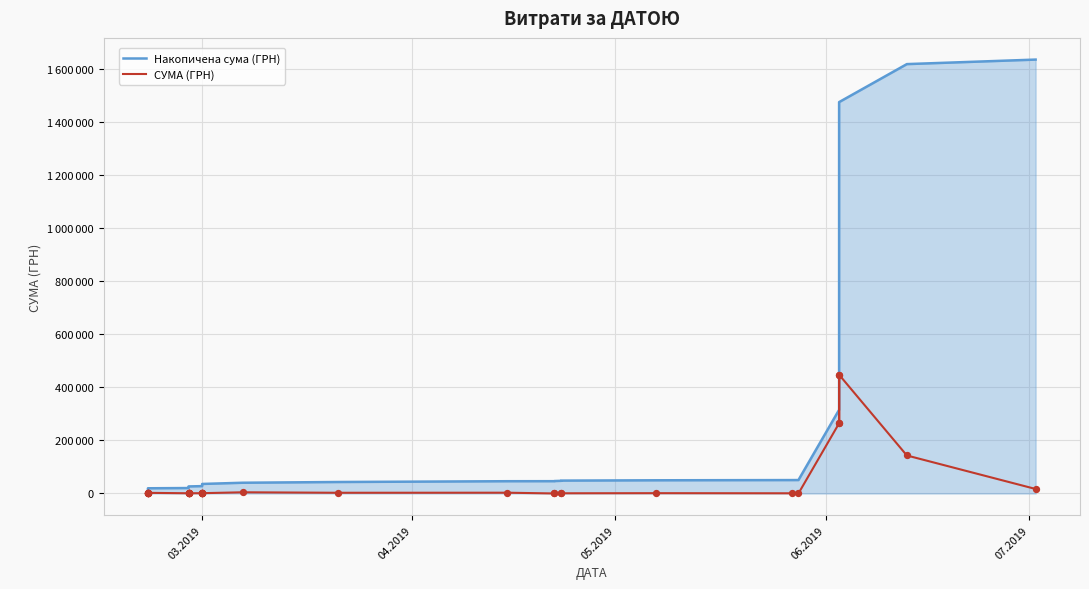

Which series reaches the maximum Y coordinate?

Накопичена сума (ГРН)